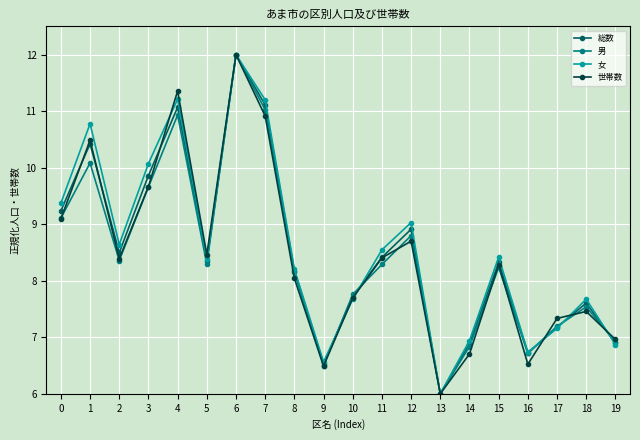

What is the difference between the highest and lowest values at 5?

0.2